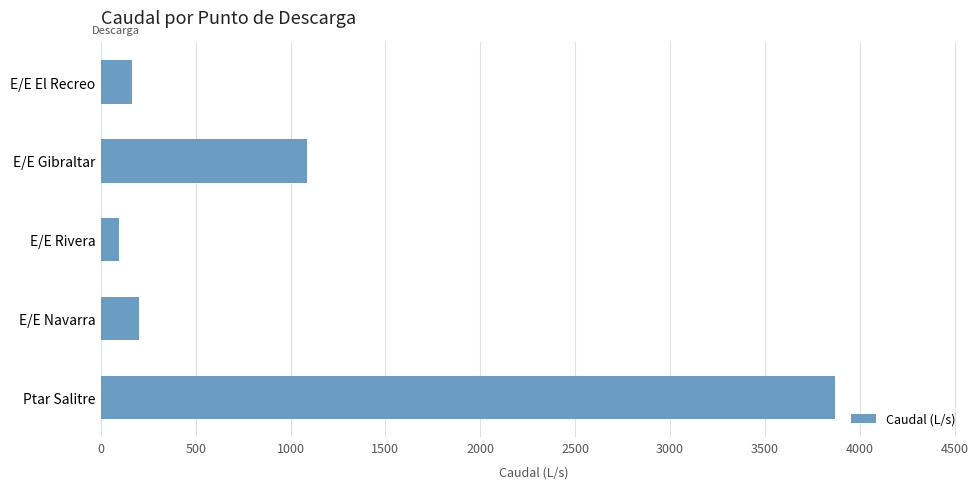

Reading top to bottom, list all the values displayed in this chart.

E/E El Recreo=164.1	E/E Gibraltar=1086.0	E/E Rivera=93.6	E/E Navarra=198.8	Ptar Salitre=3869.2